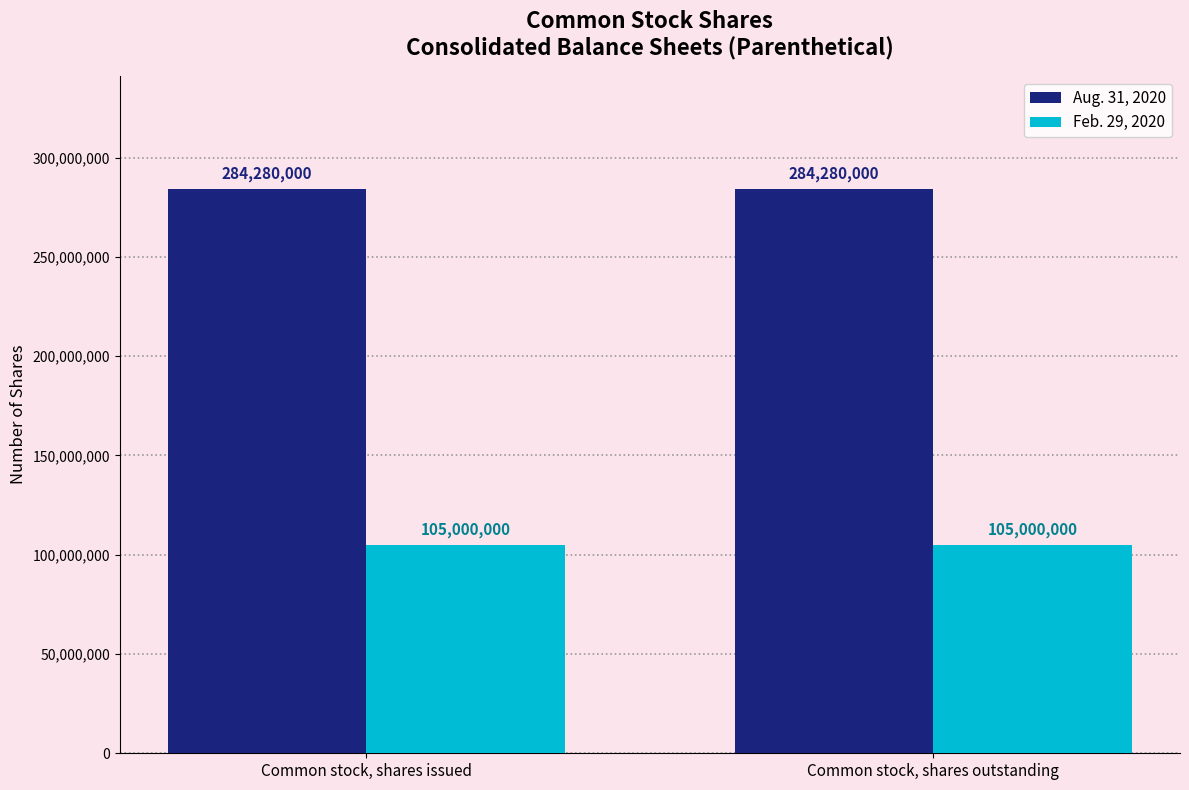

Rank the series at Common stock, shares issued from lowest to highest value.

Feb. 29, 2020, Aug. 31, 2020